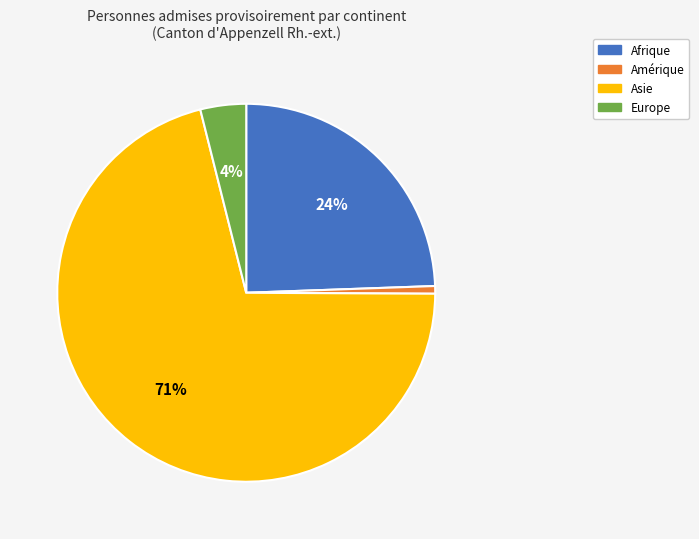

Which has a higher value, Amérique or Asie?

Asie